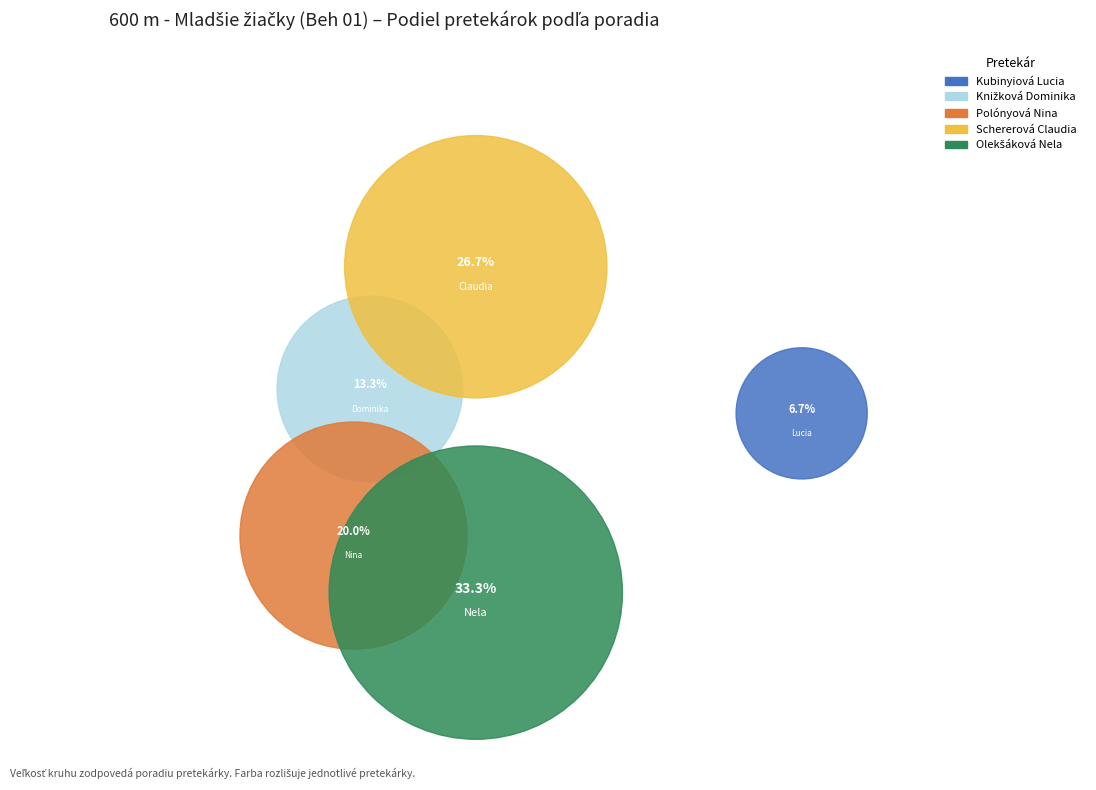

Rank the categories by value from lowest to highest.

Kubinyiová Lucia, Knižková Dominika, Polónyová Nina, Schererová Claudia, Olekšáková Nela